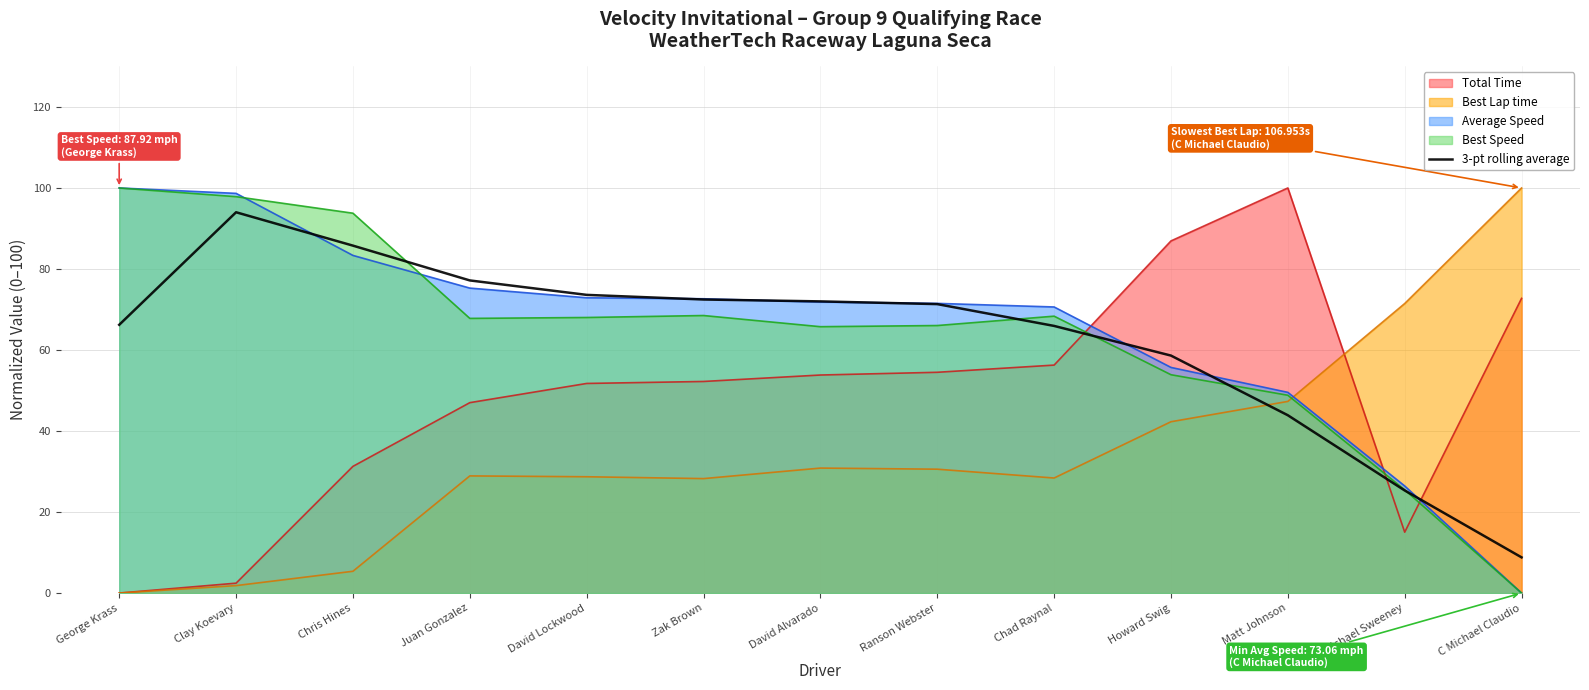

True or false: there are more than 2 points higher than both neighbors.

False